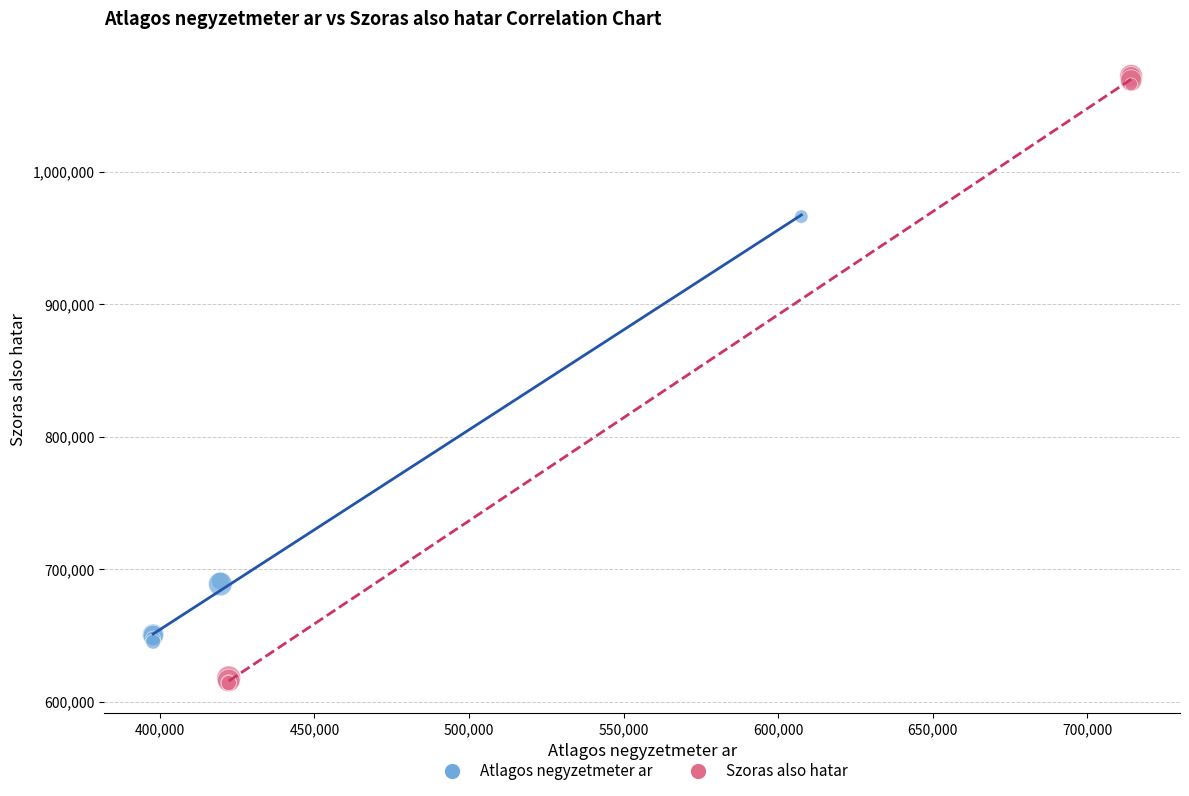

Which series has the widest spread of Y values?

Szoras also hatar